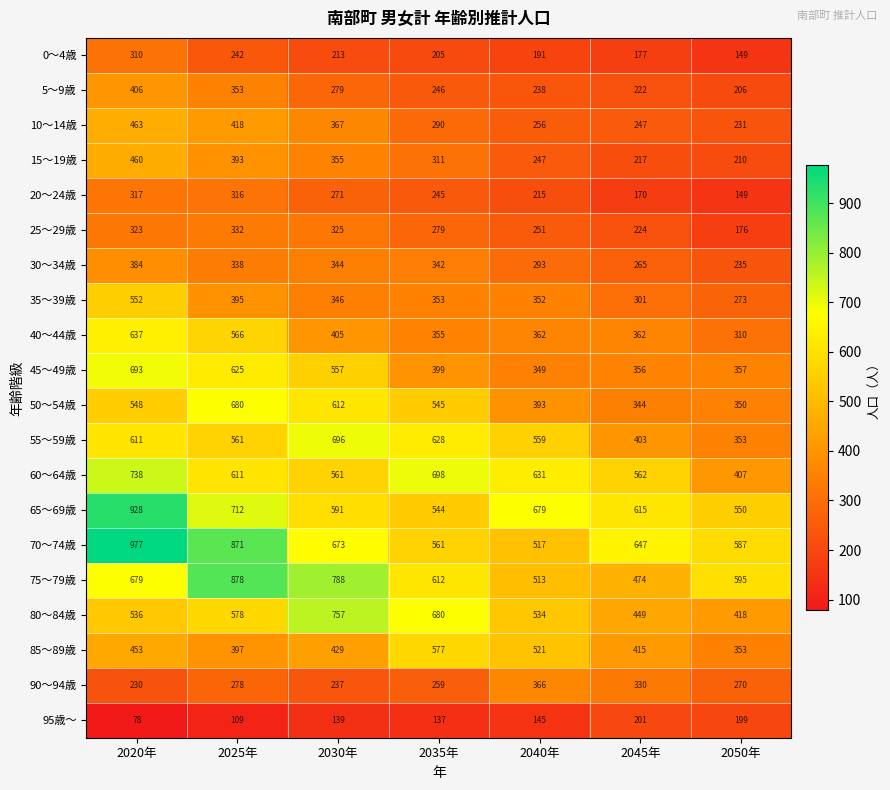

Which series has the largest total across all categories?

70～74歳